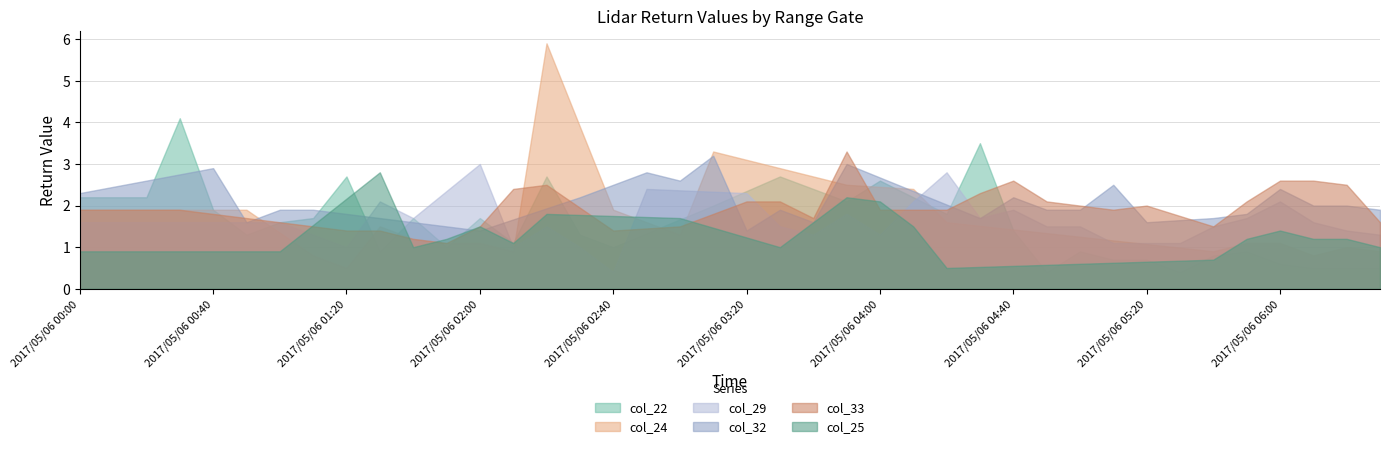

Where is col_33 nearest to the value 500?

2017/05/06 03:50